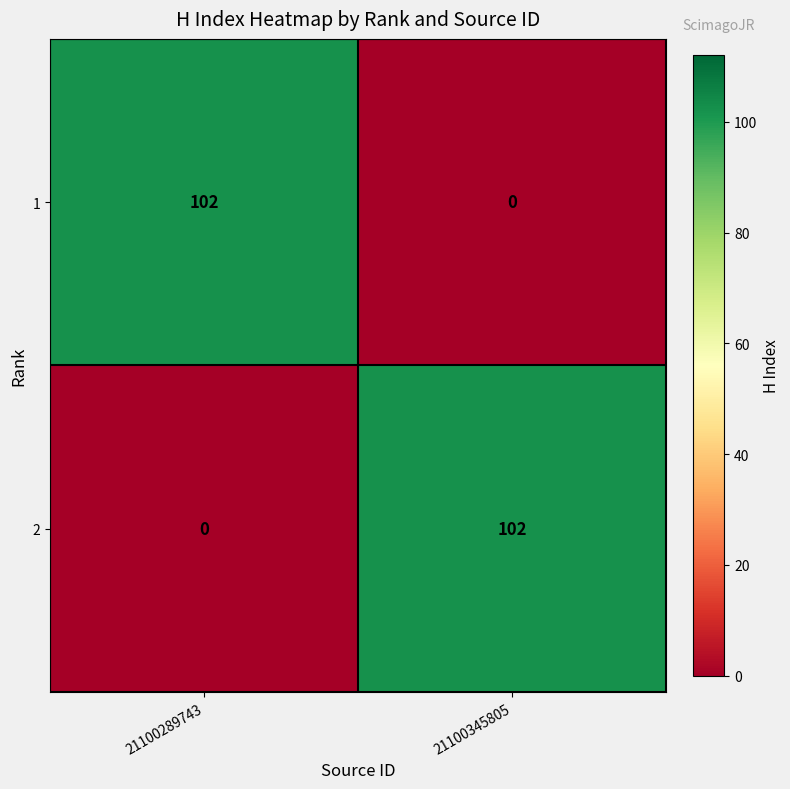

What is the sum of all 1 values?

102